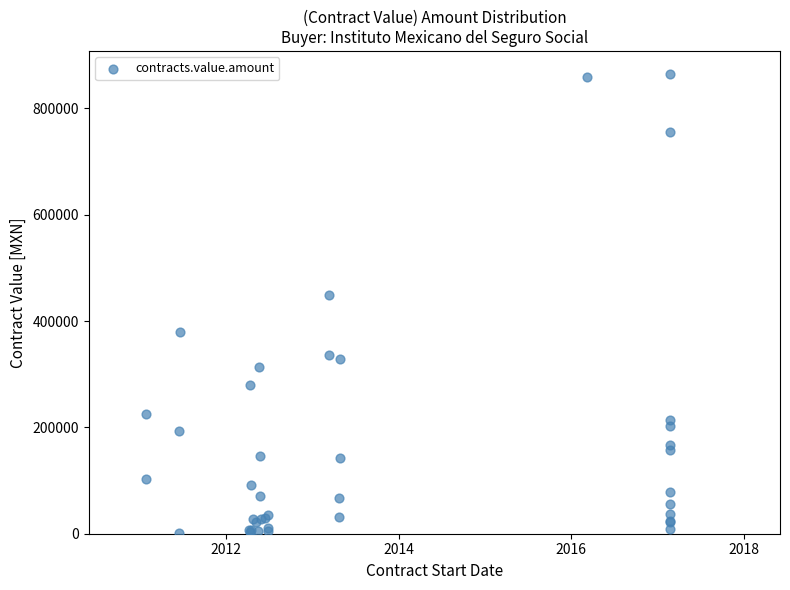

What Y value in the scatter plot is closest to 433110?

449500.0